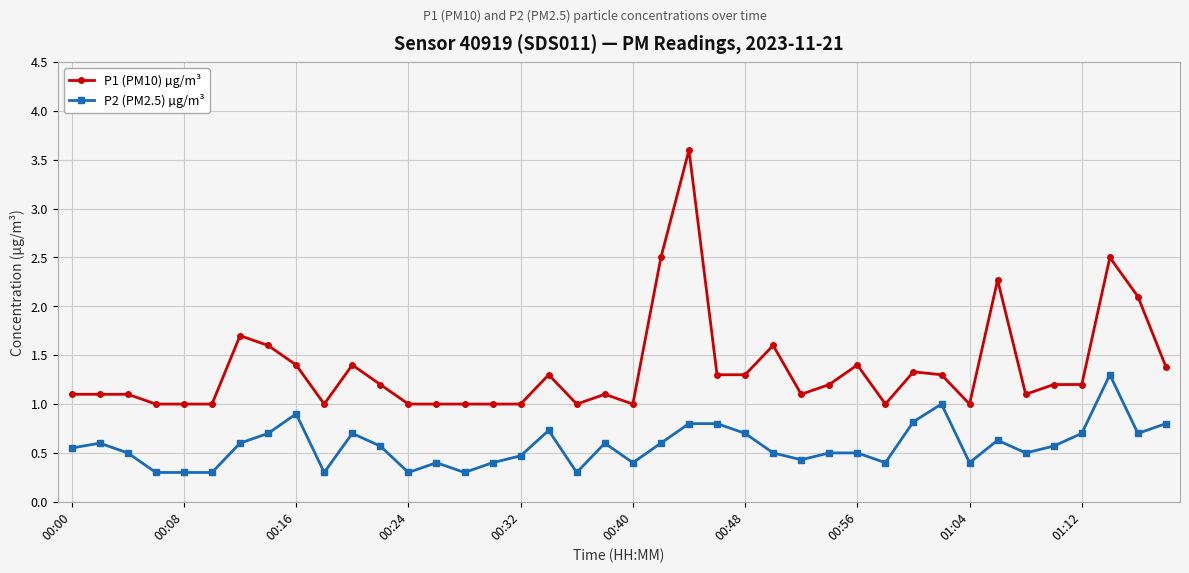

What is the maximum value shown in the chart?

3.6